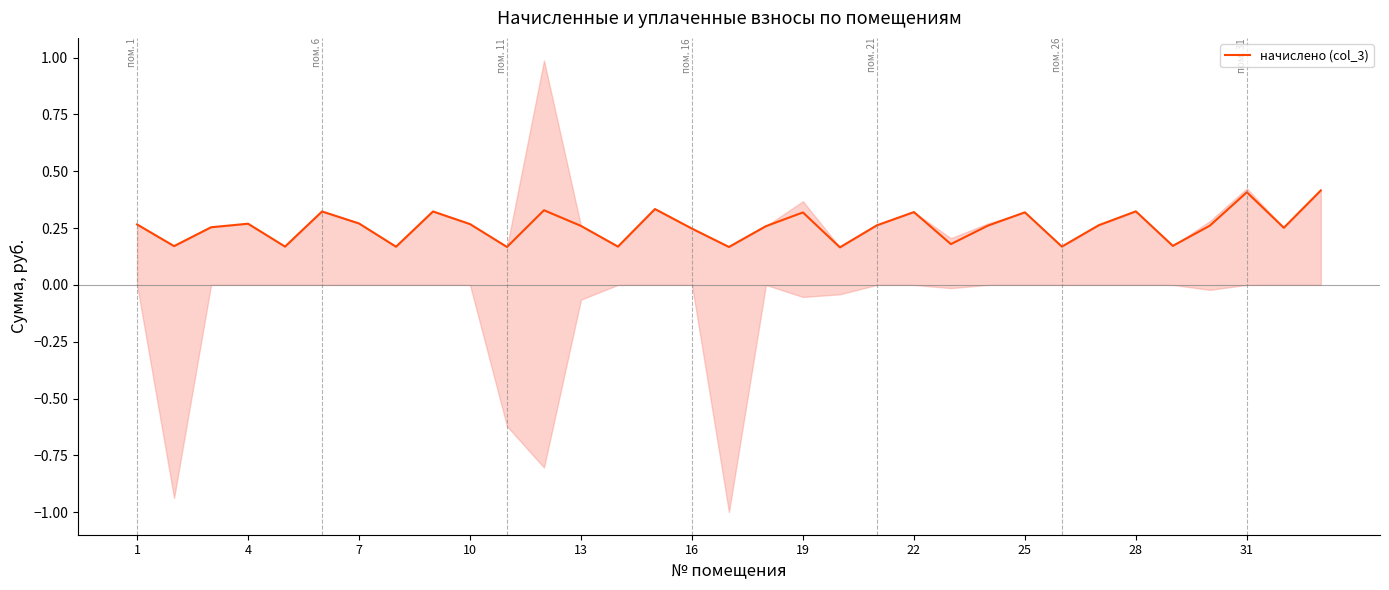

What is the difference between the second highest and second lowest values?

0.2